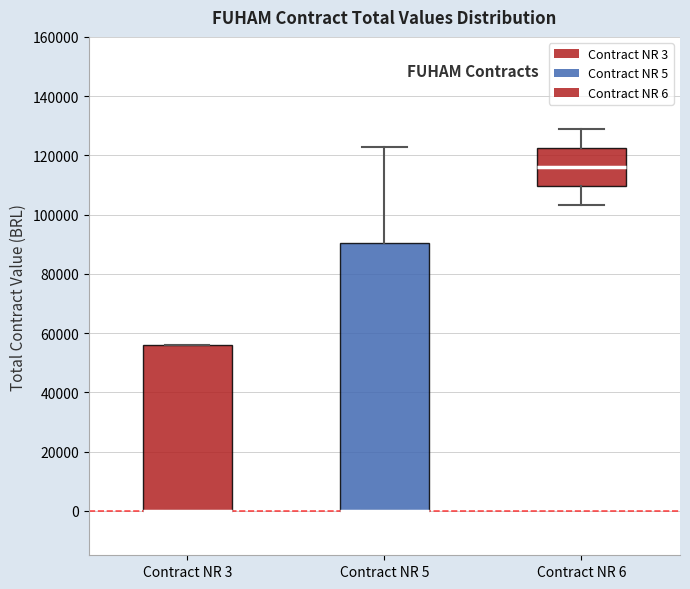

Reading left to right, transcribe this box plot: for each box, give where its median line is, the range the box spans, and where its two whiskers end, as read against the y-axis. The values are not printed on the chart, so give them approximately, as read against the axis.

Contract NR 3: median 0 (drawn on the box's lower edge), box 0 to 56000, whiskers 0 to 56000
Contract NR 5: median 0 (drawn on the box's lower edge), box 0 to 90000, whiskers 0 to 122000
Contract NR 6: median 116000, box 110000 to 122000, whiskers 104000 to 130000